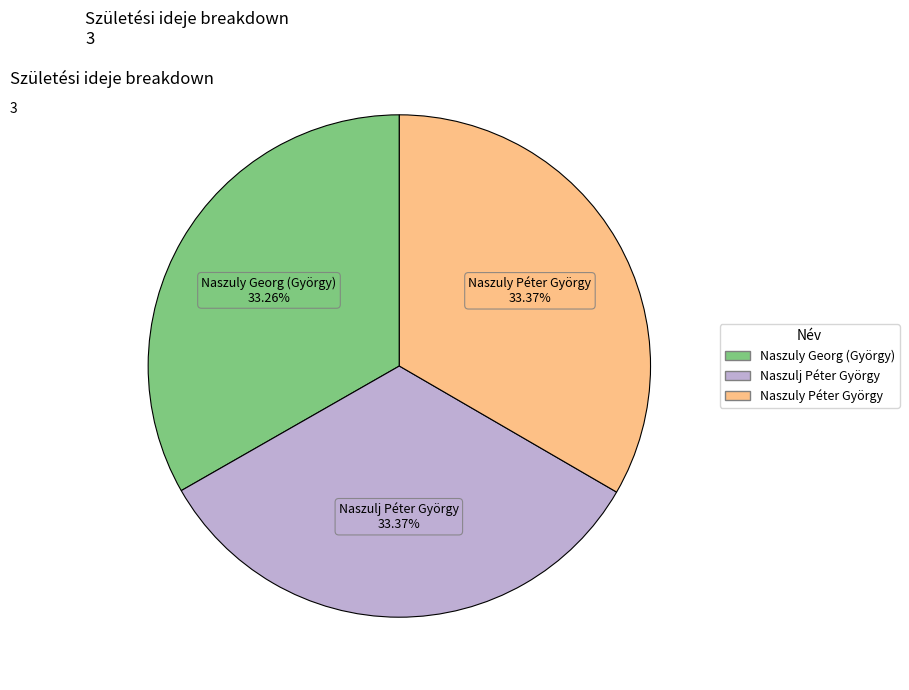

What is the total percentage of Naszuly Georg (György) and Naszulj Péter György?

66.6%